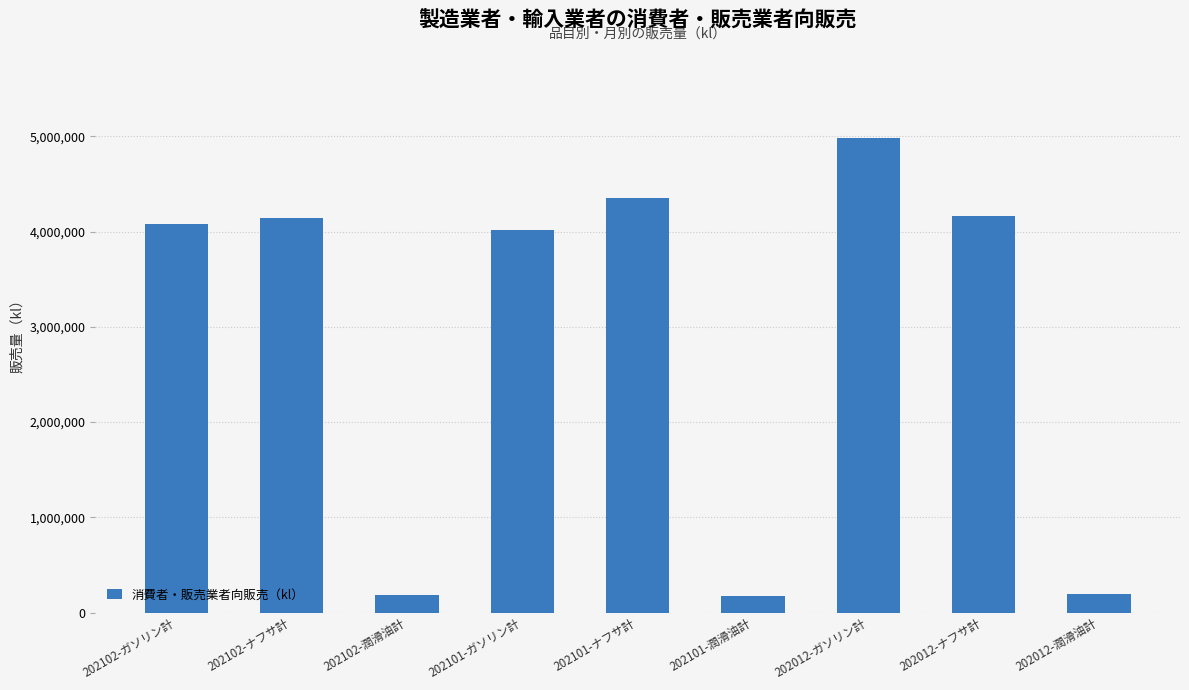

Does the chart contain stacked bars?

No